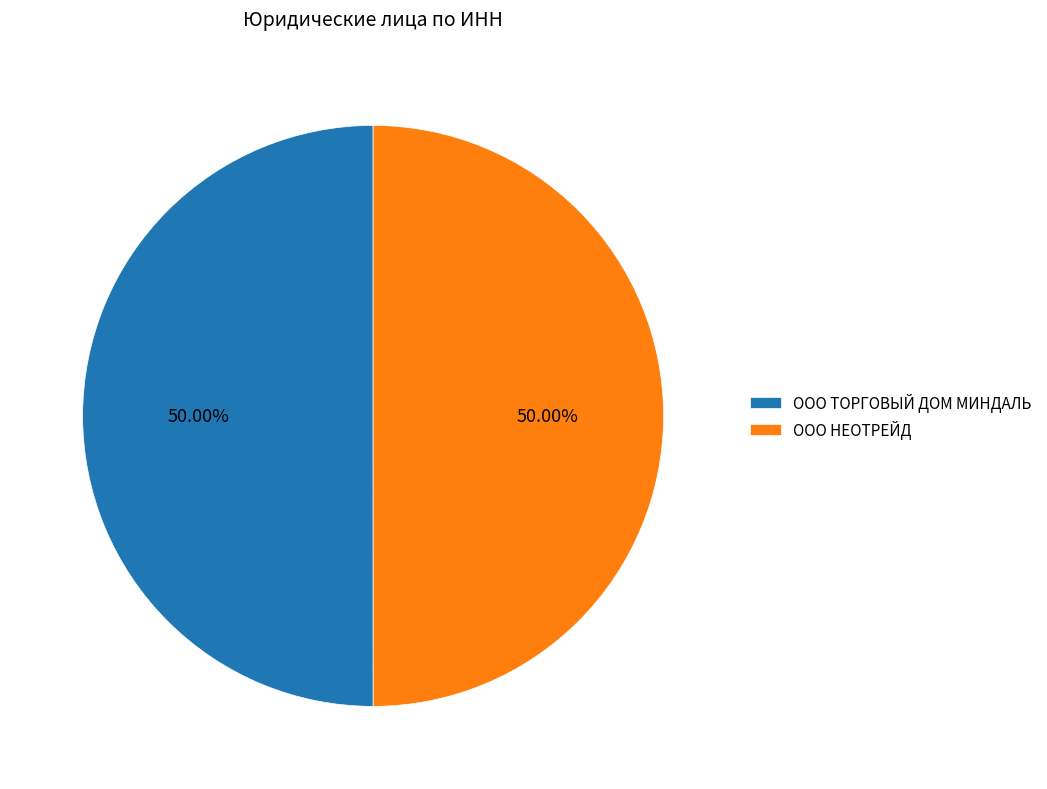

What is the ratio of the value at ООО НЕОТРЕЙД to the value at ООО ТОРГОВЫЙ ДОМ МИНДАЛЬ?

1.0